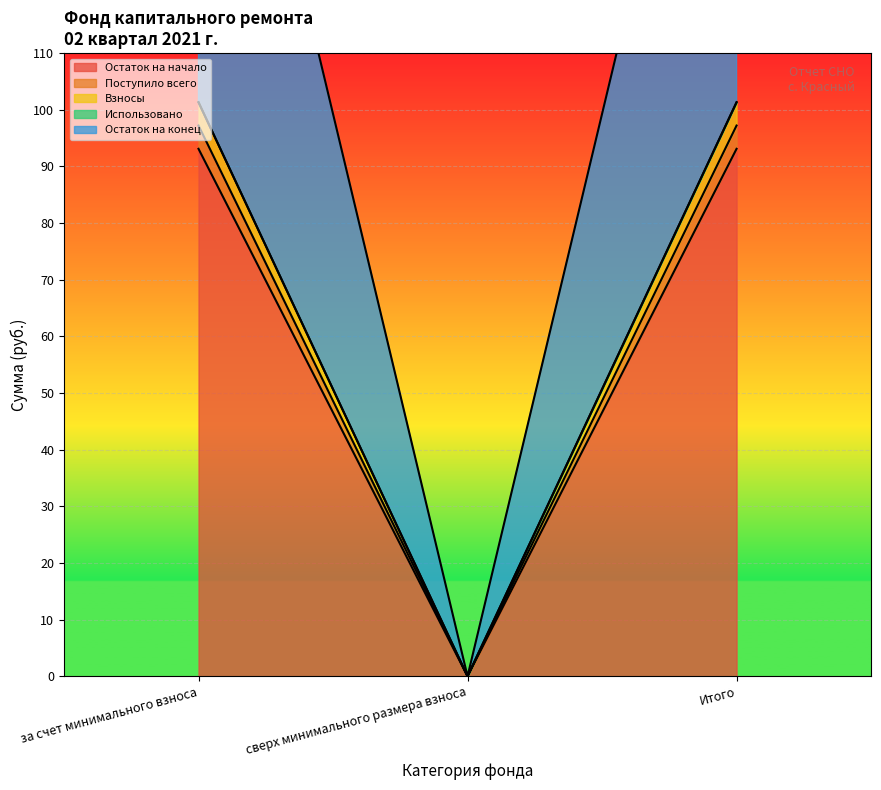

What is the difference between the Поступило всего values at сверх минимального размера взноса and Итого?

97.2